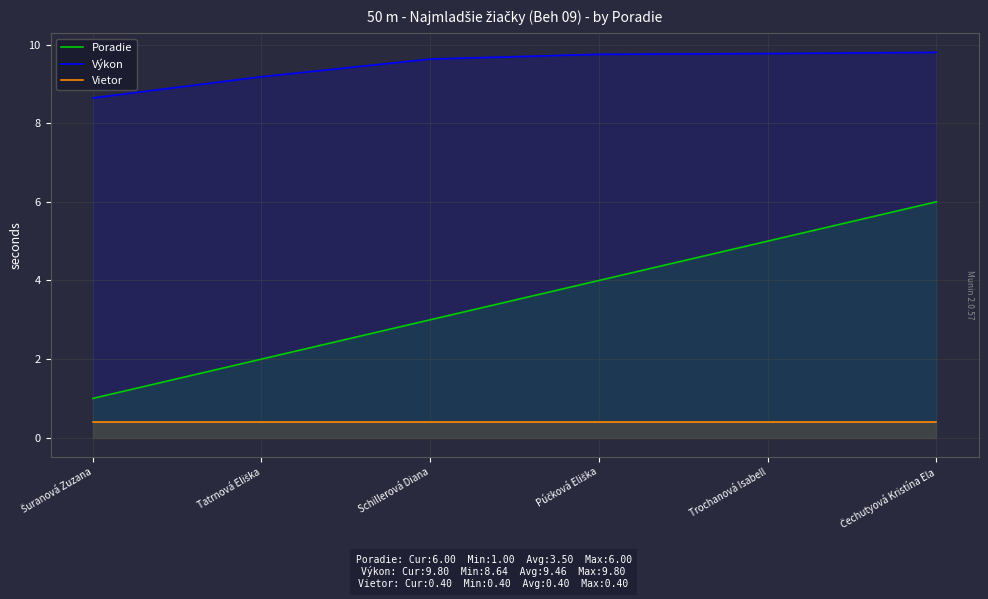

Is the value of Vietor at Trochanová Isabell greater than the value of Výkon at Púčková Eliška?

No